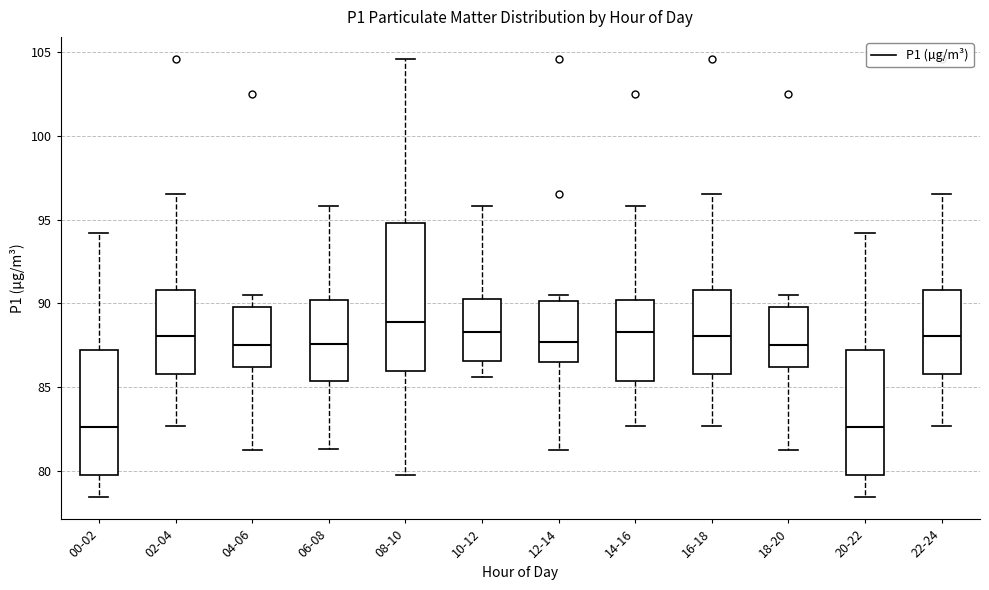

Which box's median line is the highest?

08-10